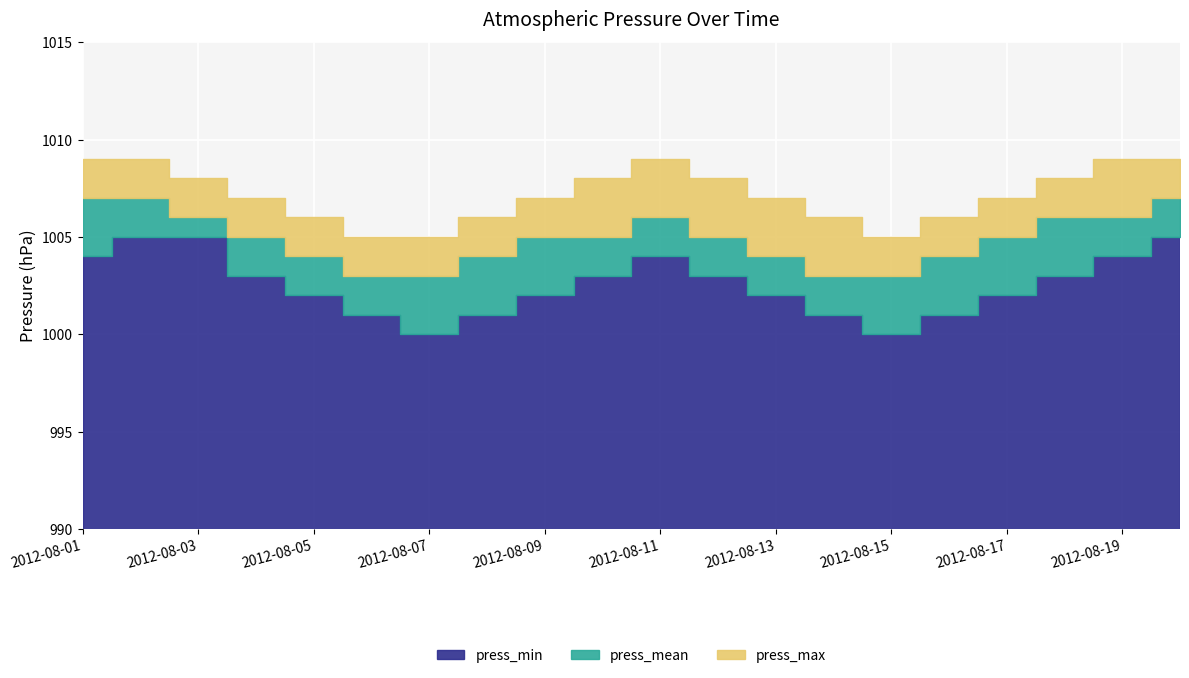

What is the total value across all series at 2012-08-12?

3016